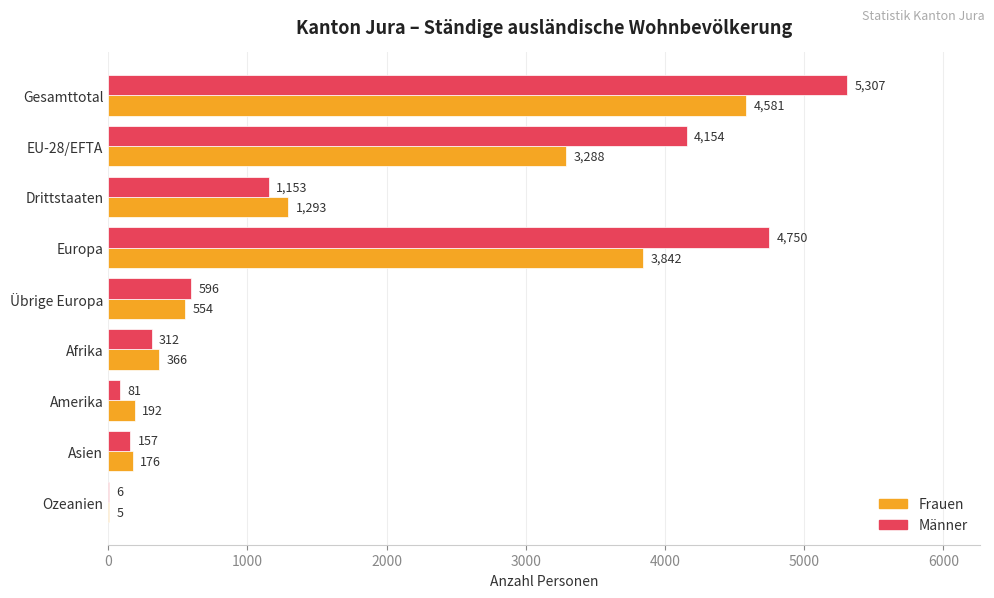

How many data points does each series have?

9